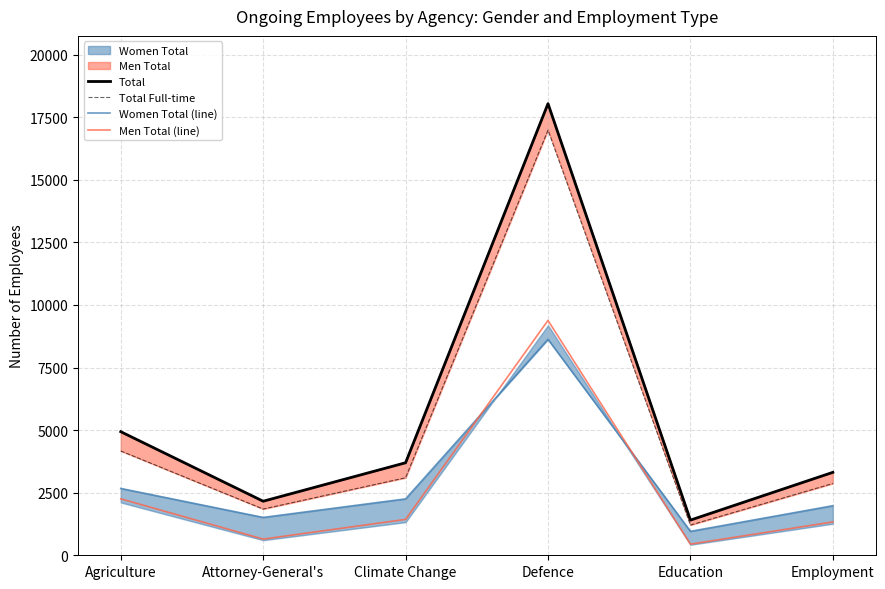

What is the minimum value shown in the chart?

445